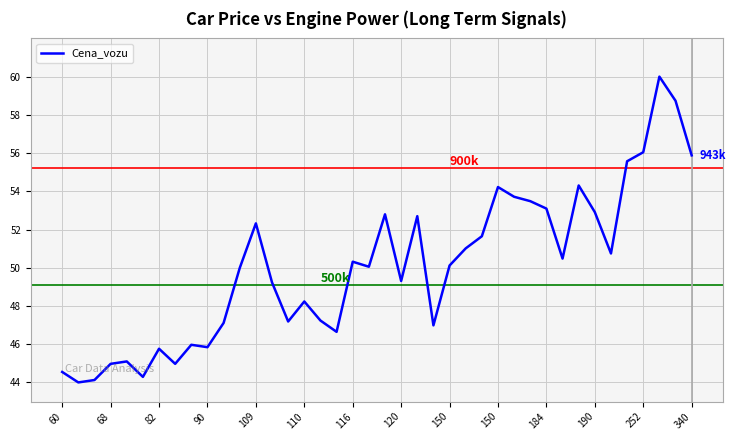

What is the maximum value shown in the chart?

60.0